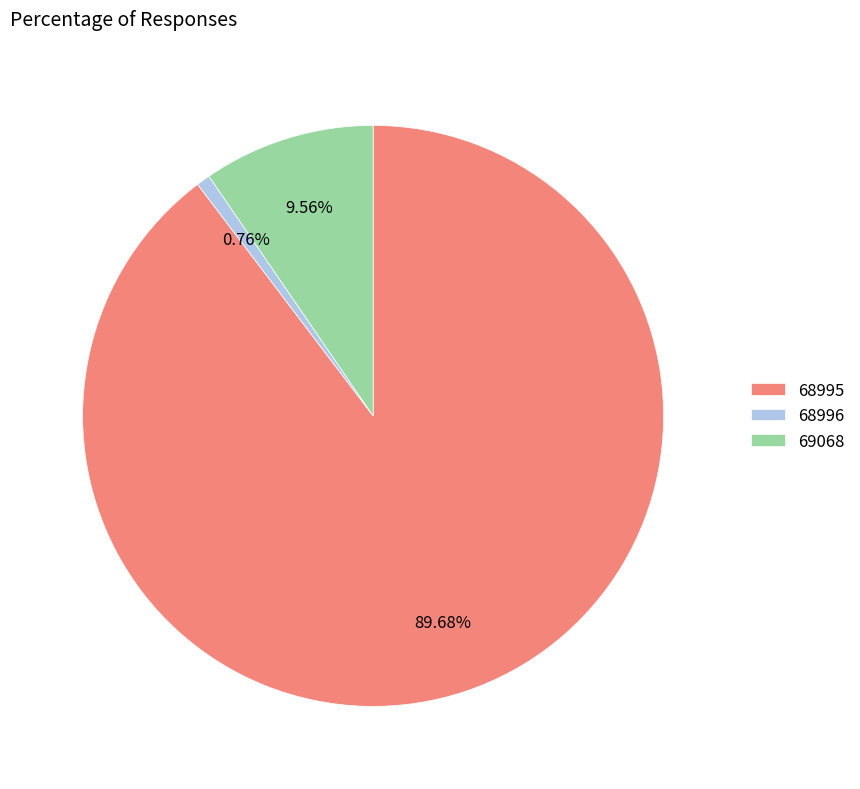

Approximately how many times larger is the value at 69068 compared to 68995?

0.1